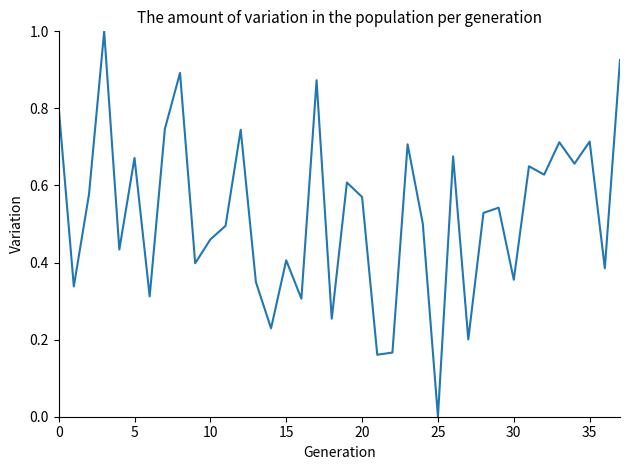

What is the difference between the maximum and minimum values?

1.0